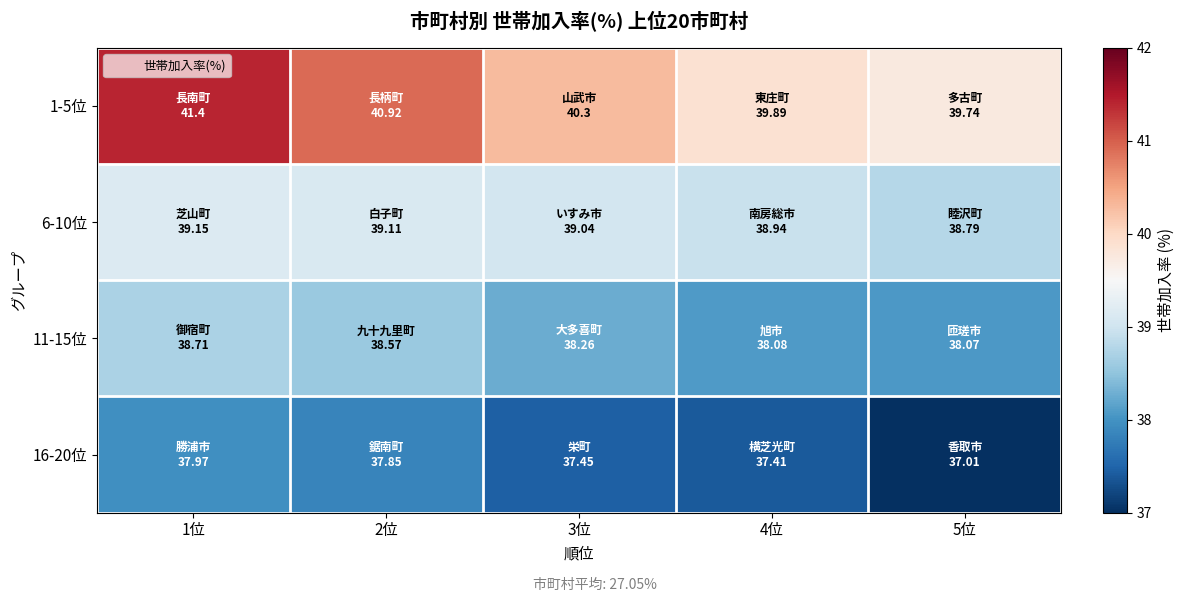

What is the difference between the highest and lowest values at 5位?

2.7